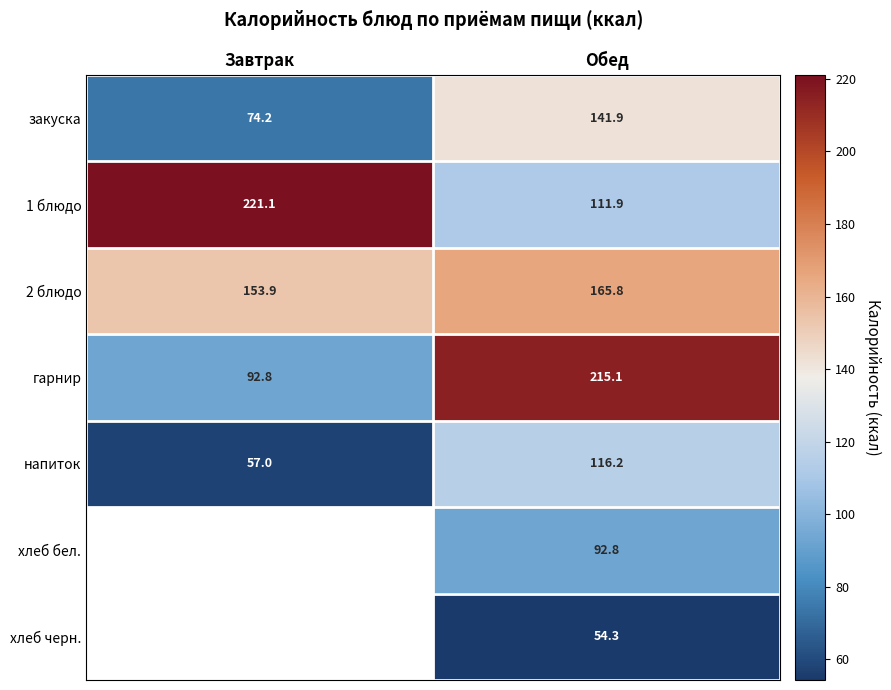

What is the sum of the напиток values at Обед and Завтрак?

173.2